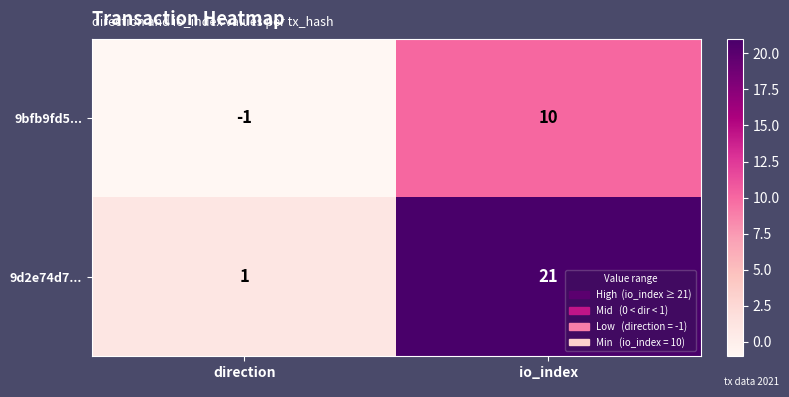

At which label does 9bfb9fd5... reach its peak?

io_index